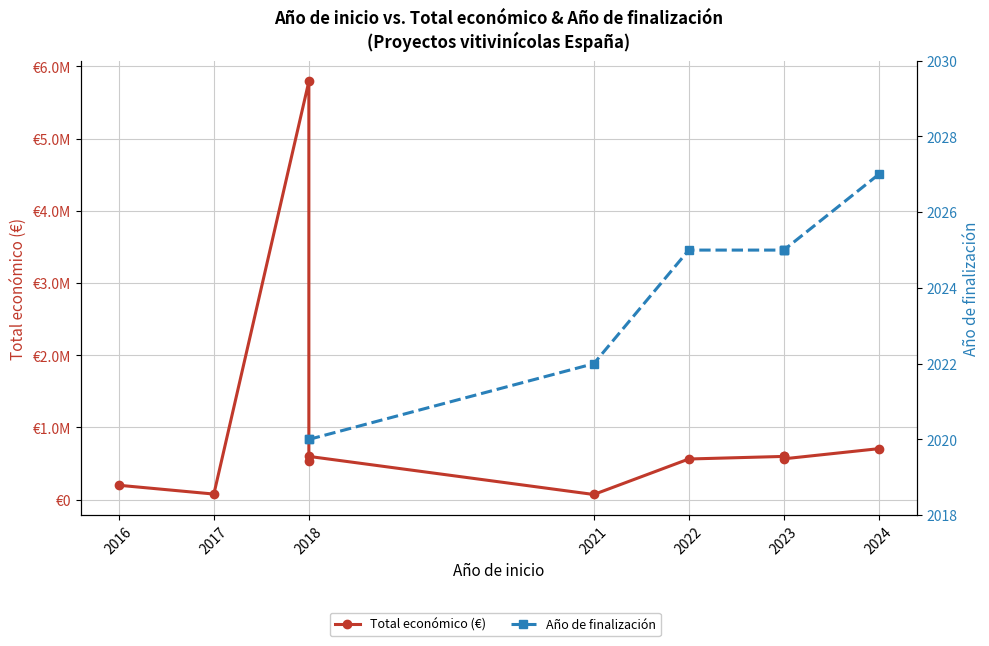

True or false: Total económico (€) and Año de finalización cross at least once.

False